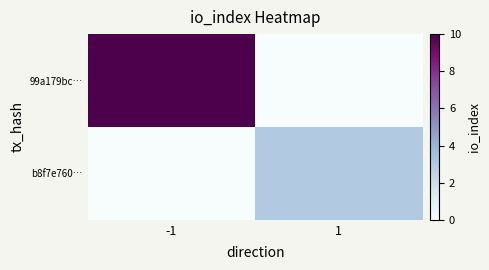

Reading left to right, what are all the values shown in this chart?

99a179bc…: -1=10	1=0
b8f7e760…: -1=0	1=3